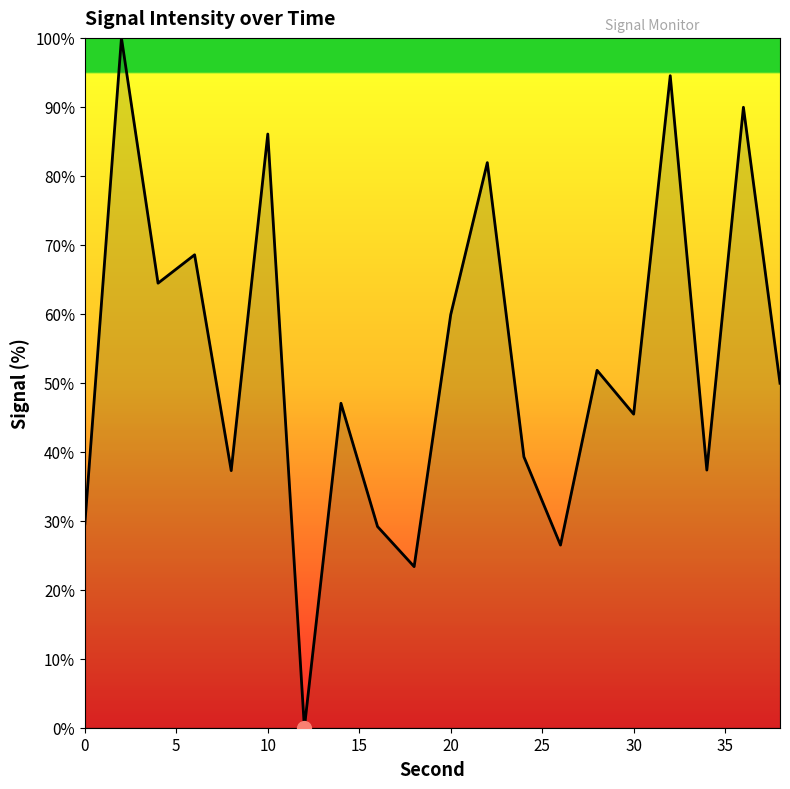

What is the greatest value displayed?

100.0